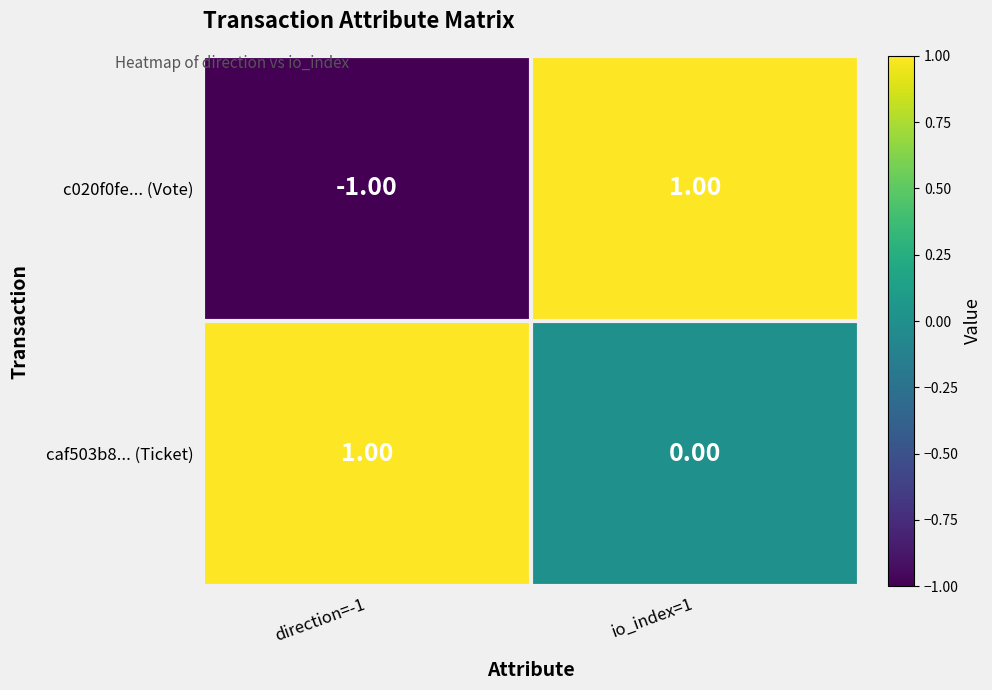

At io_index=1, list the series in order from largest to smallest.

c020f0fe... (Vote), caf503b8... (Ticket)